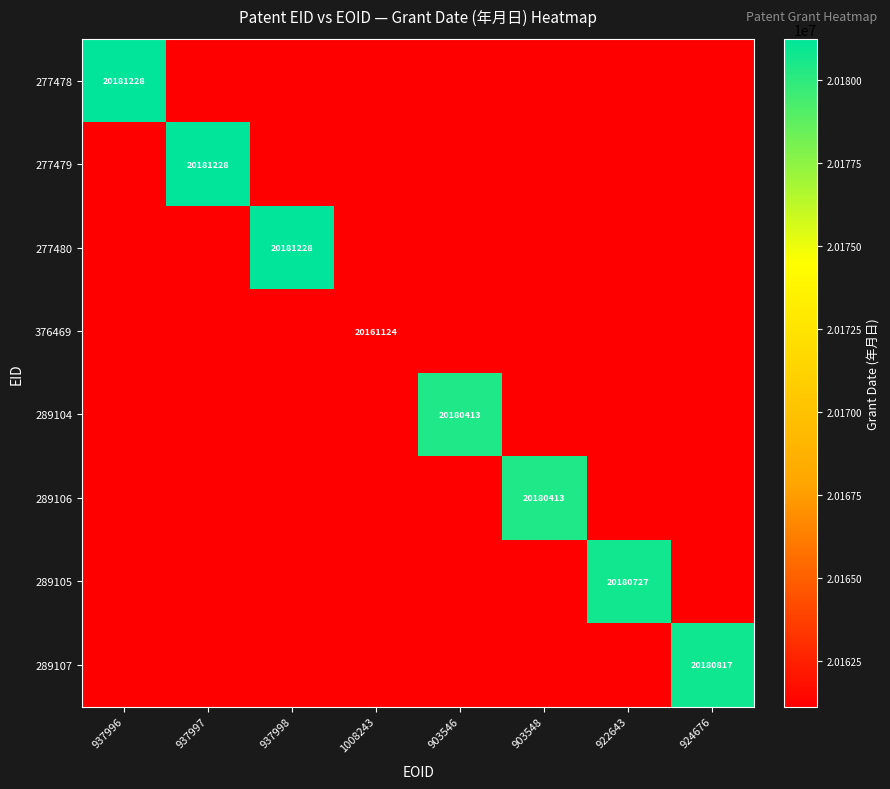

At how many categories does at least one series exceed 19935777?

8